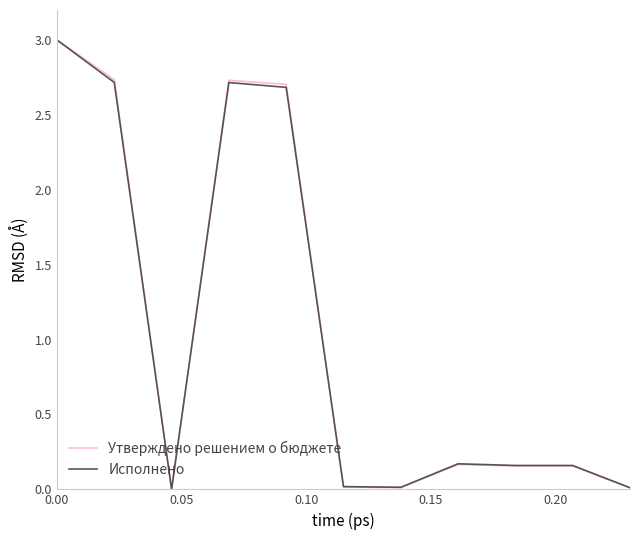

What is the maximum value for Исполнено?

3.0